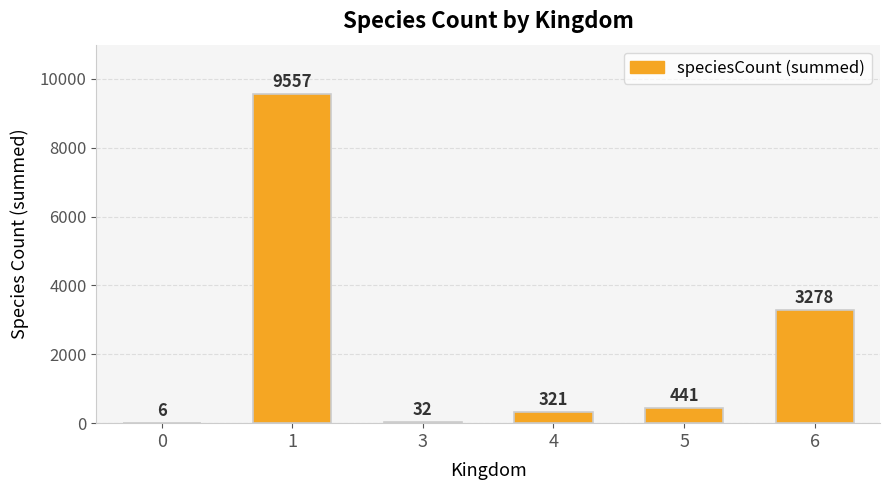

What value does the data have at 5, to the nearest 100?

400